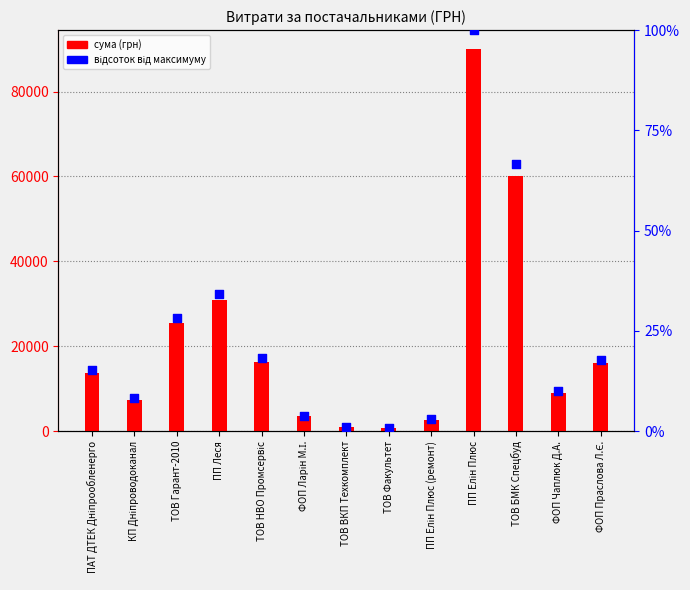

Which series has the largest total across all categories?

сума (грн)